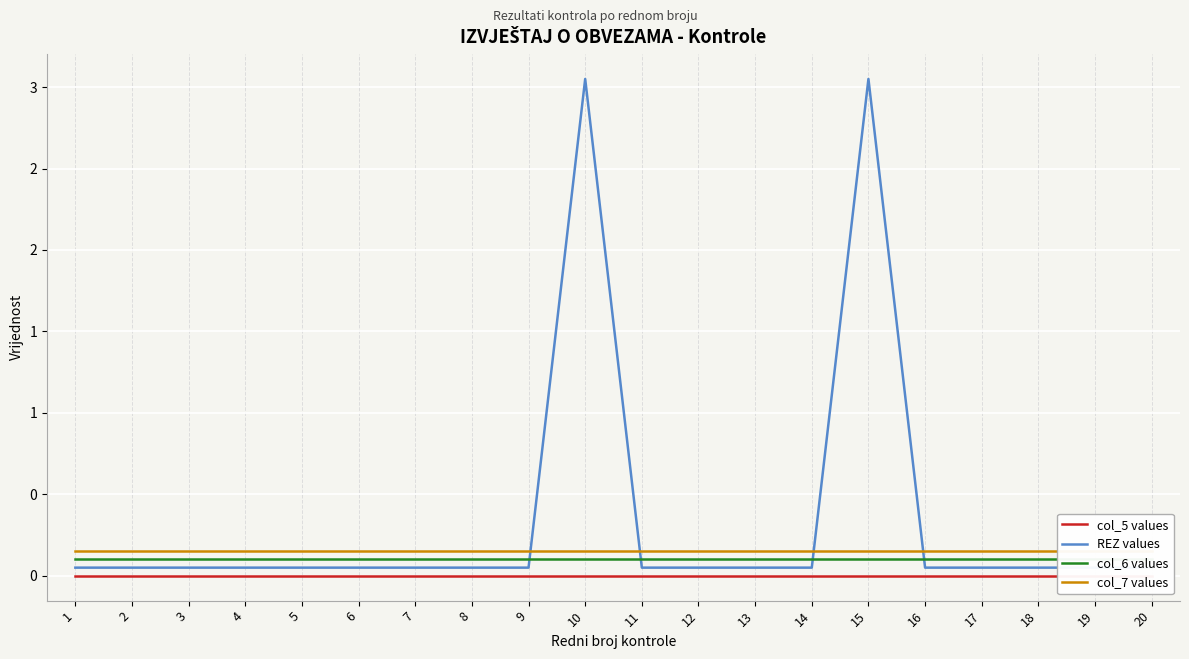

Between which two adjacent categories do col_7 values and REZ values first intersect?

9 and 10